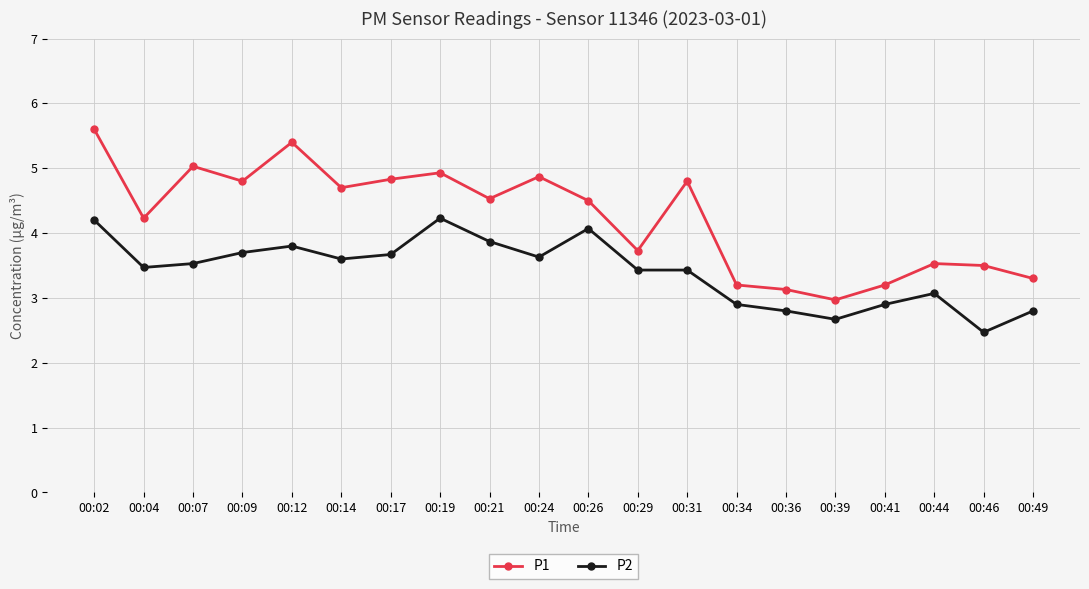

What is the smallest value displayed?

2.5